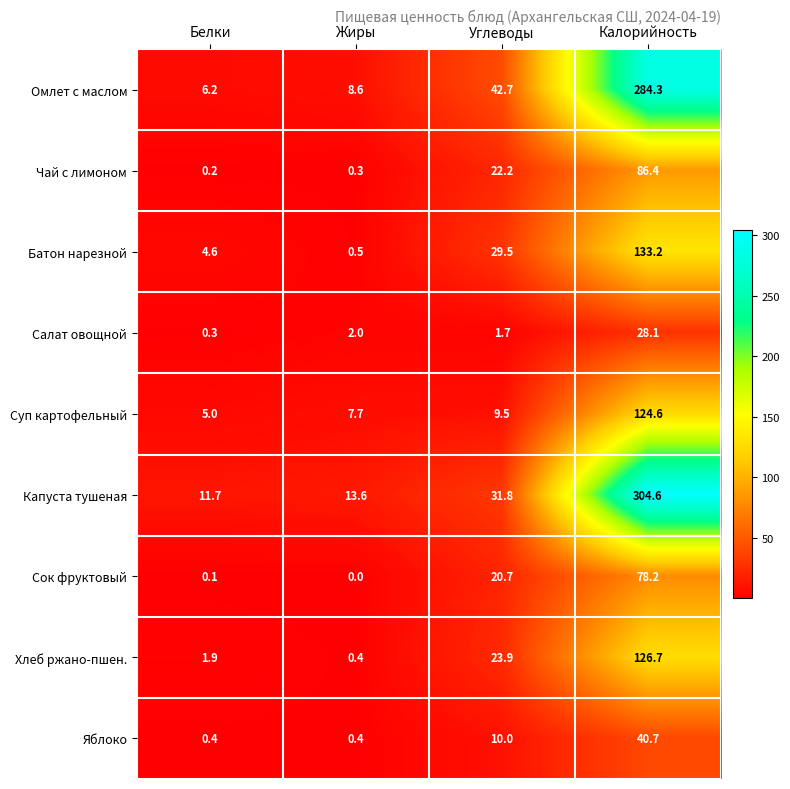

Which series has the widest spread of values?

Капуста тушеная